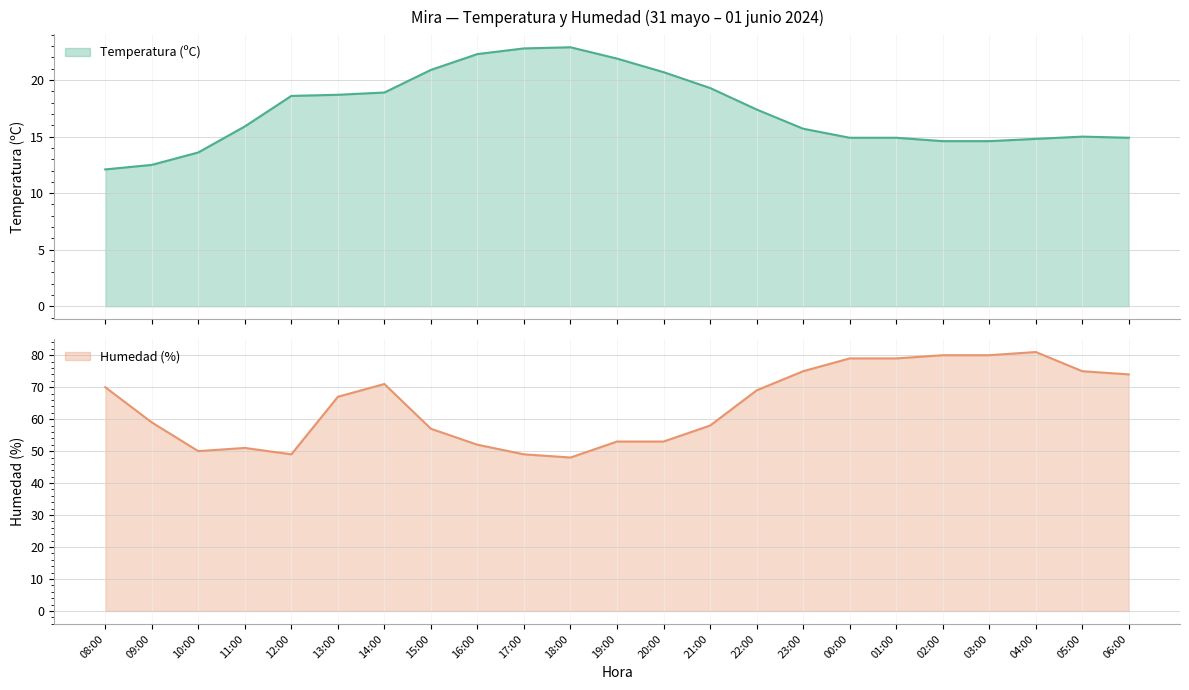

The Humedad (%) series shows 109.7 at 06:00. True or false?

False